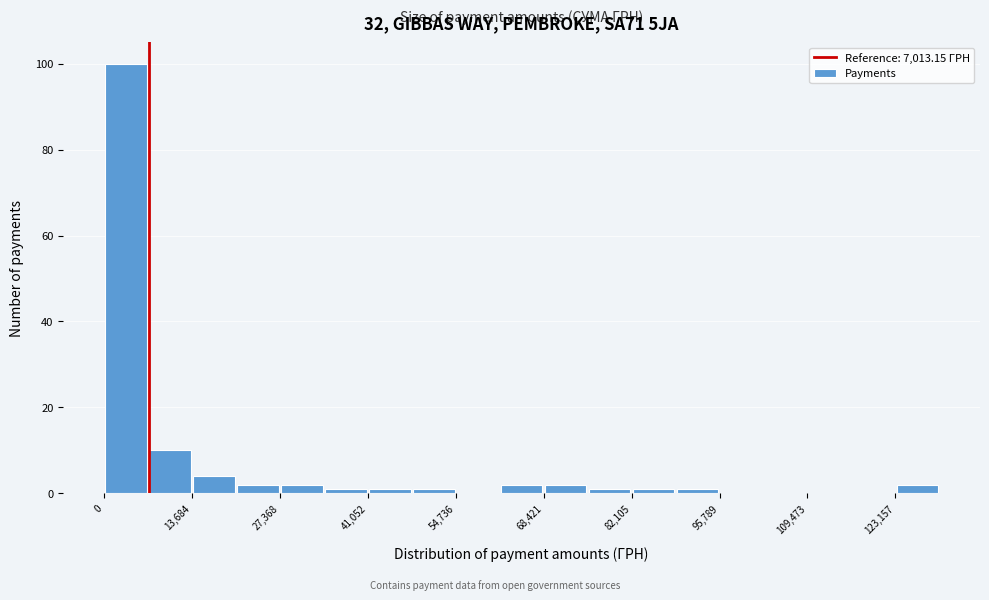

Read against the x-axis, roughly where is the centre of the tallest bar?

4000